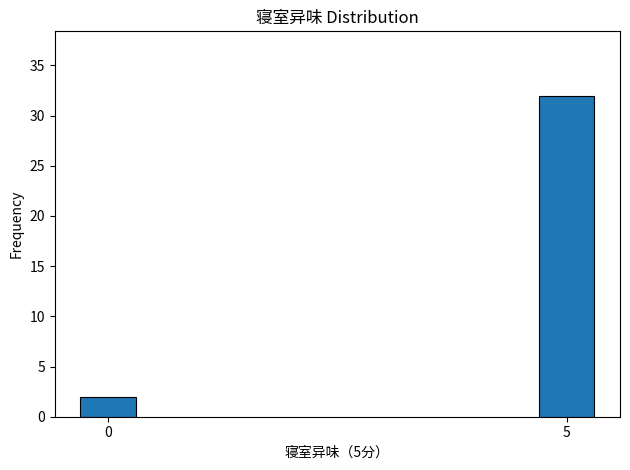

Reading left to right, transcribe all the data shown in this chart.

0=2	5=32